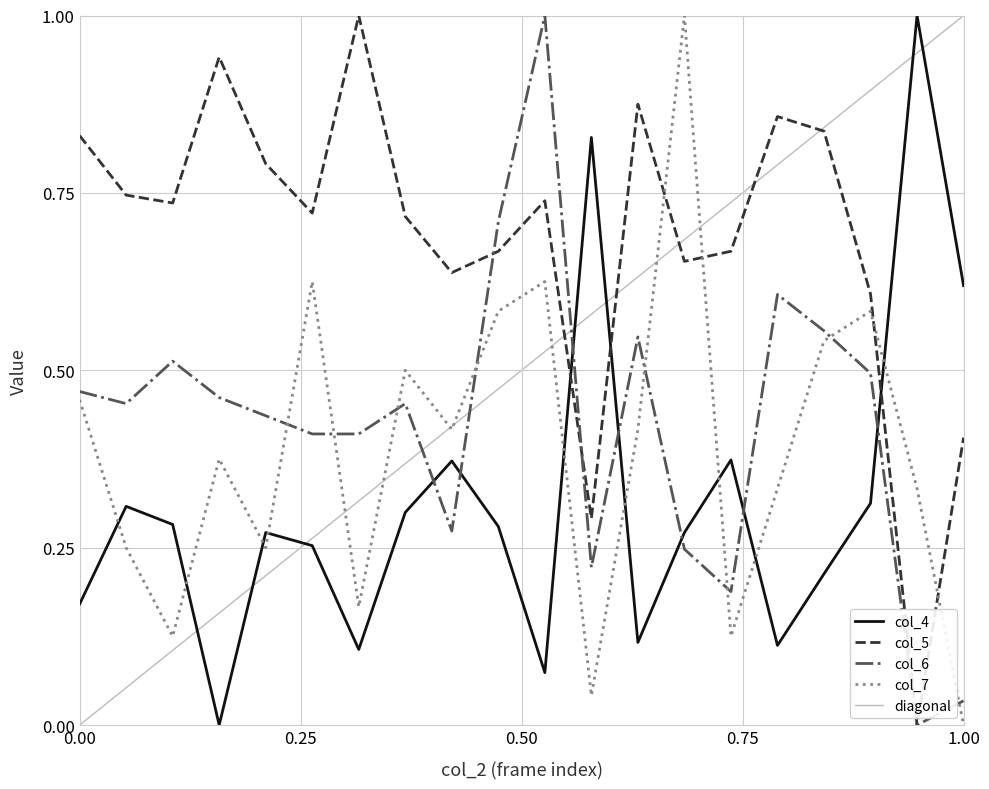

Is the value of col_4 at 12718 greater than the value of col_6 at 12712?

No